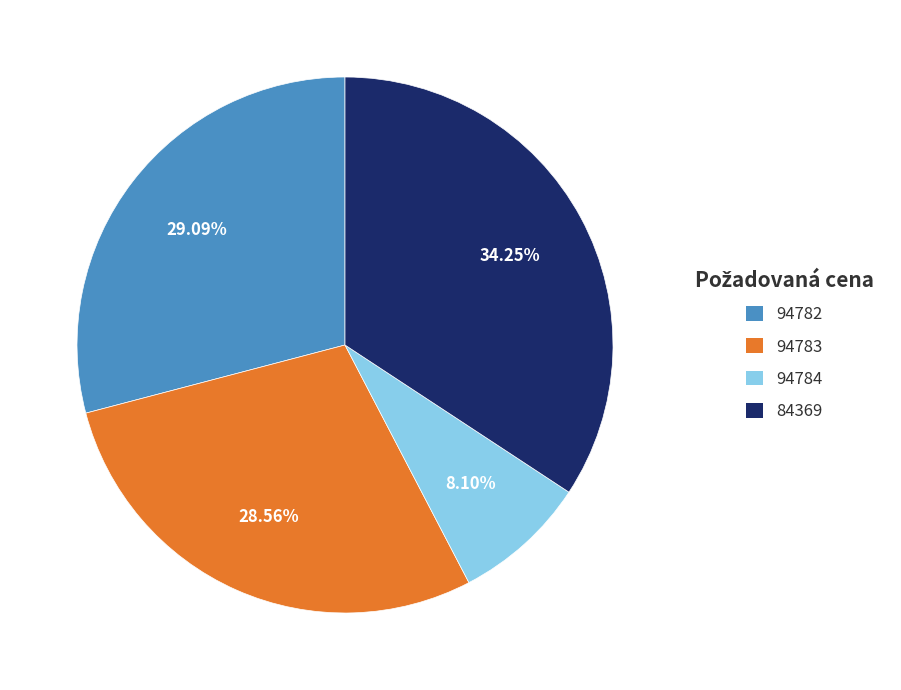

What percentage is the 94783 slice, to the nearest percent?

29%